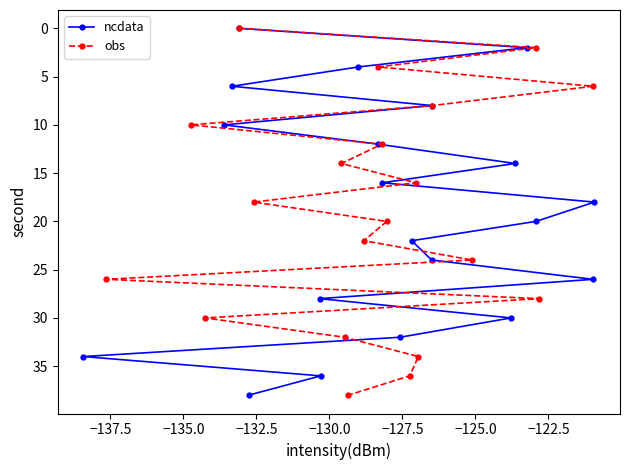

What is the value of the ncdata point at the 5th from the left?

38